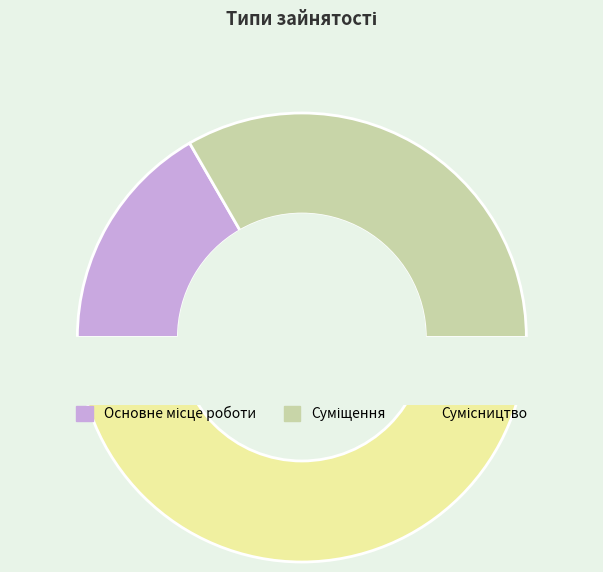

To the nearest percent, what percentage of the pie is Основне місце роботи?

17%